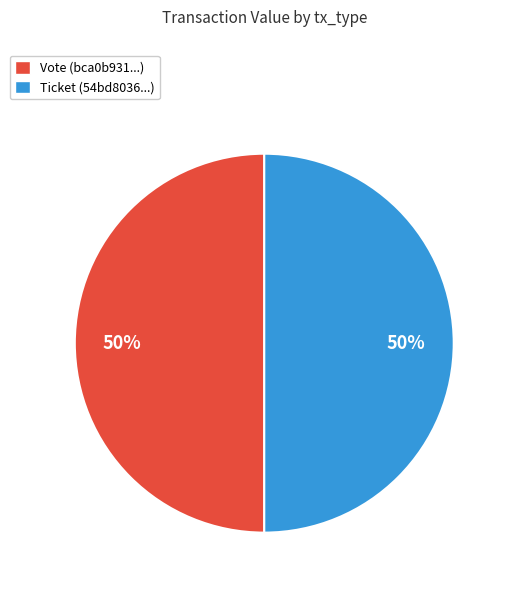

To the nearest percent, what portion does Vote (bca0b931...) represent?

50%